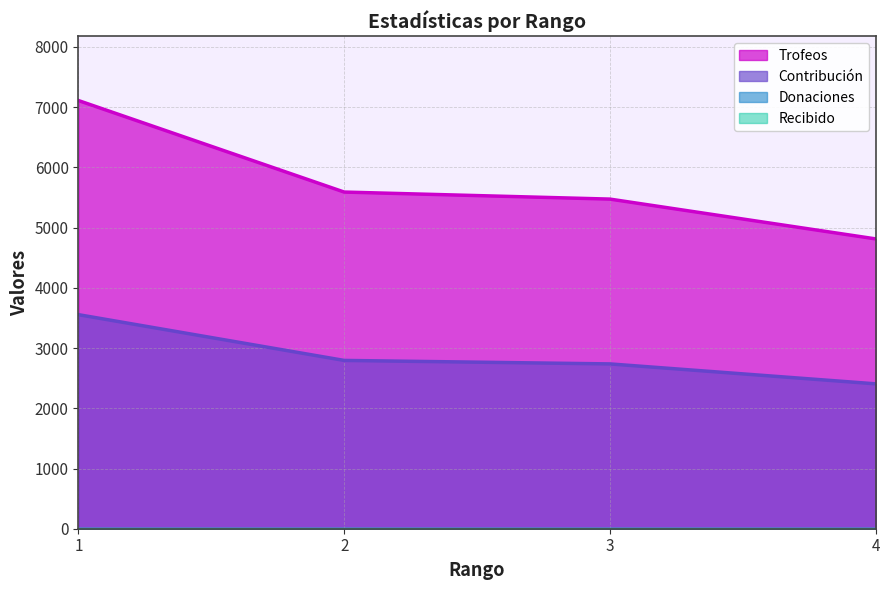

What is the difference between the Trofeos values at 3 and 2?

117